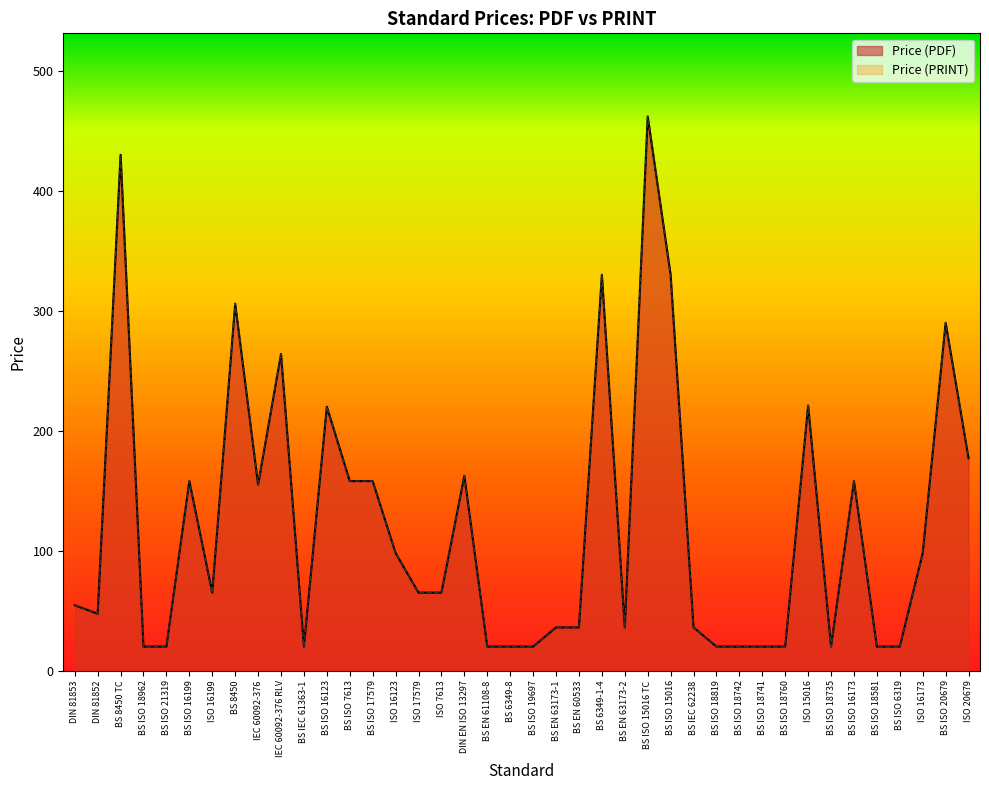

At BS EN 63173-1, list the series in order from smallest to largest.

Price (PDF), Price (PRINT)